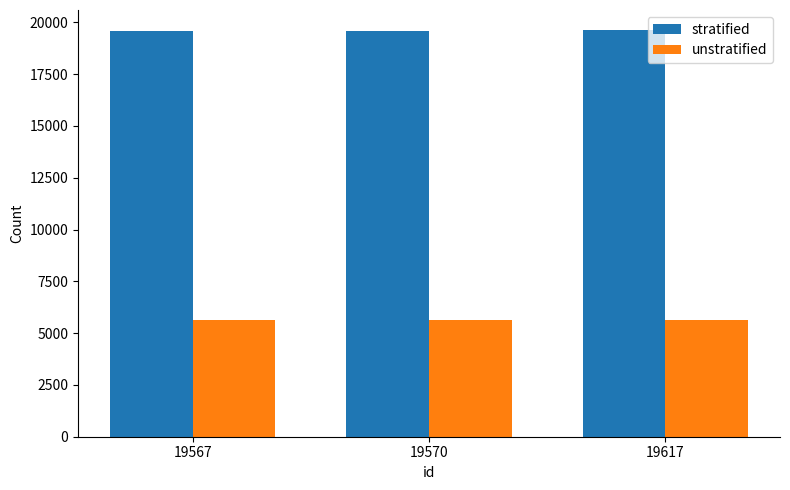

What is the spread (max minus min) of values at 19567?

13925